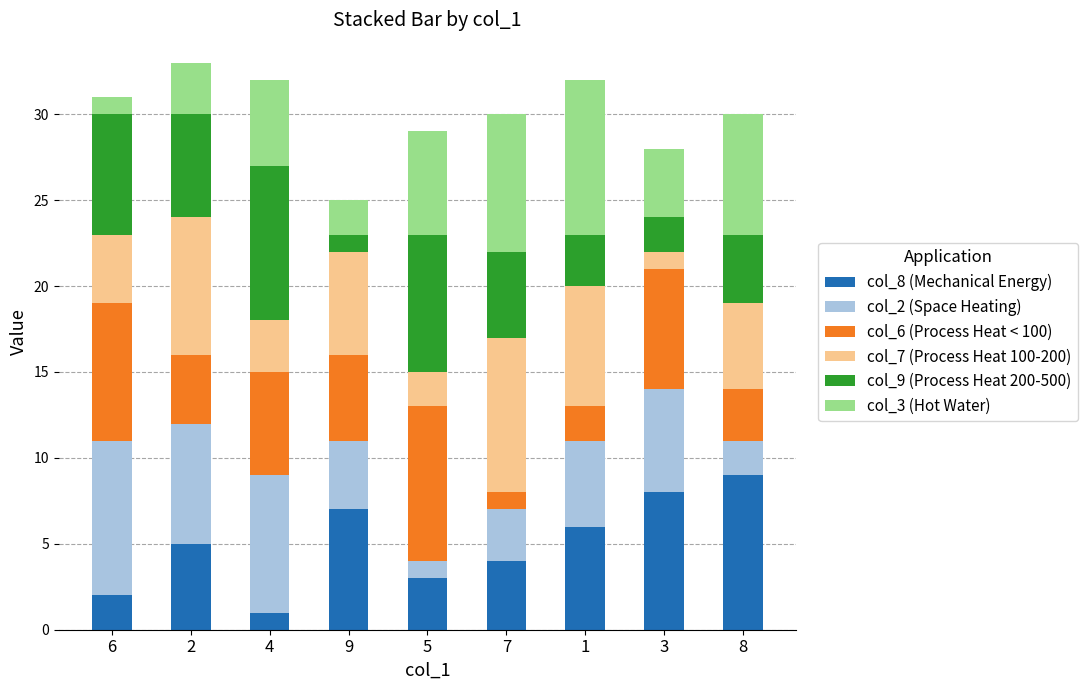

Does the chart contain any negative values?

No